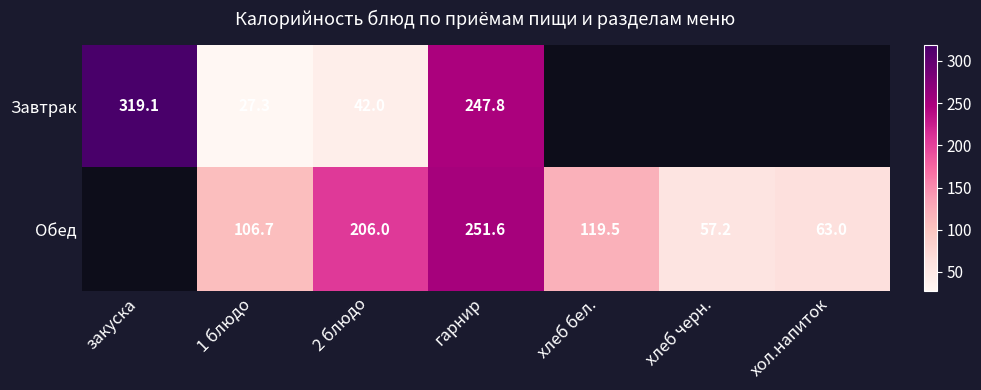

True or false: Обед has a value of 182.8 at 1 блюдо.

False